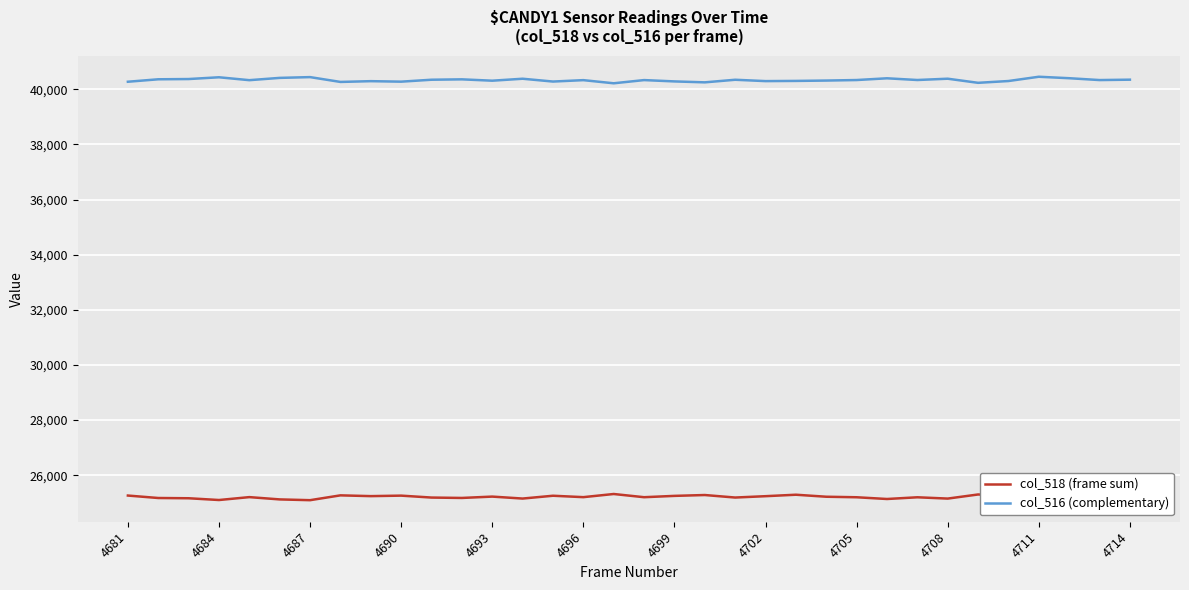

Which series has the widest spread of values?

col_518 (frame sum)